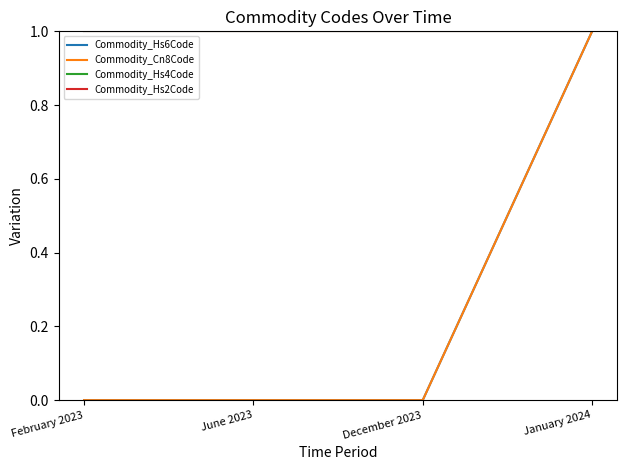

The Commodity_Hs2Code series shows 1 at December 2023. True or false?

False